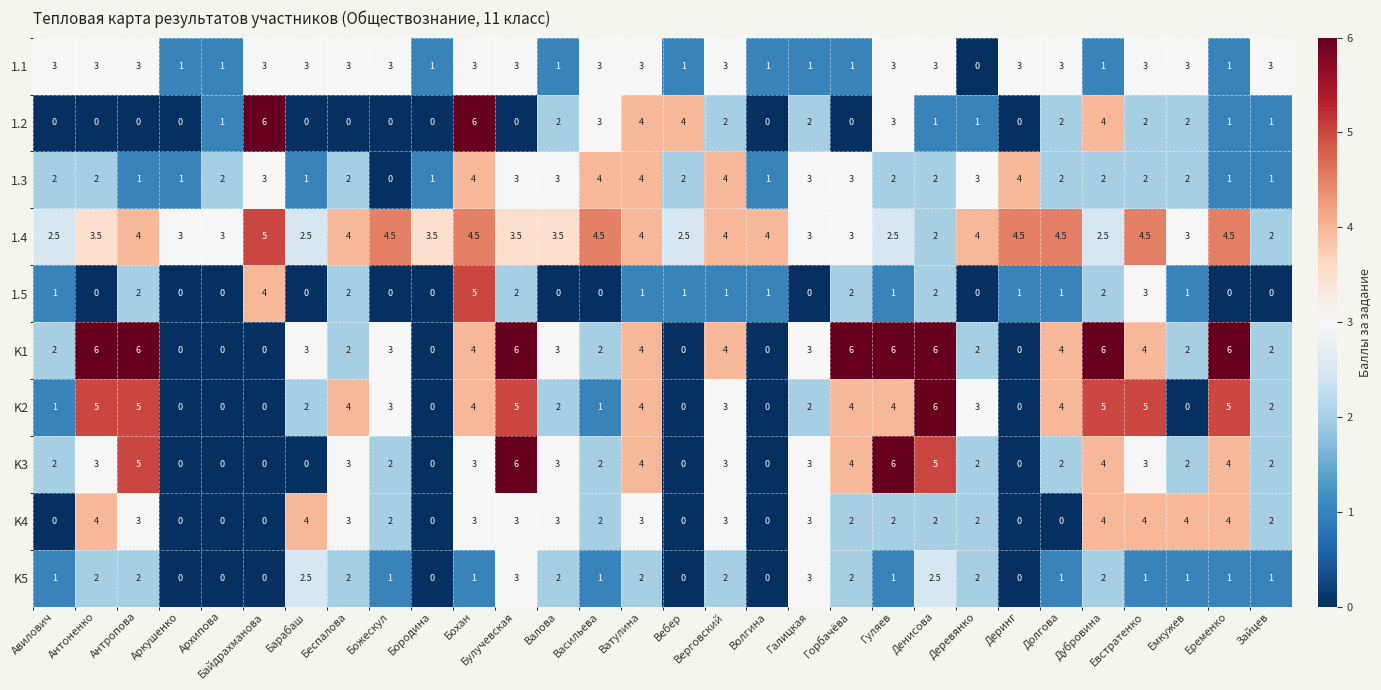

What is the spread (max minus min) of values at Антропова?

6.0